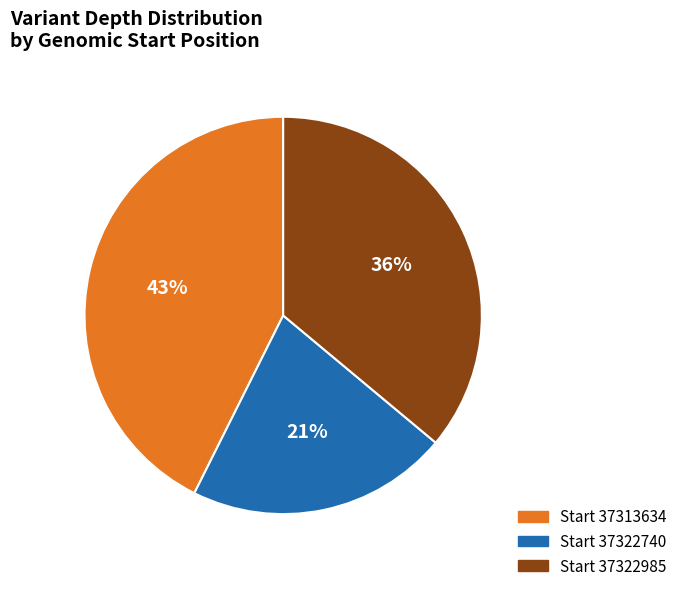

Which has a higher value, Start 37313634 or Start 37322740?

Start 37313634